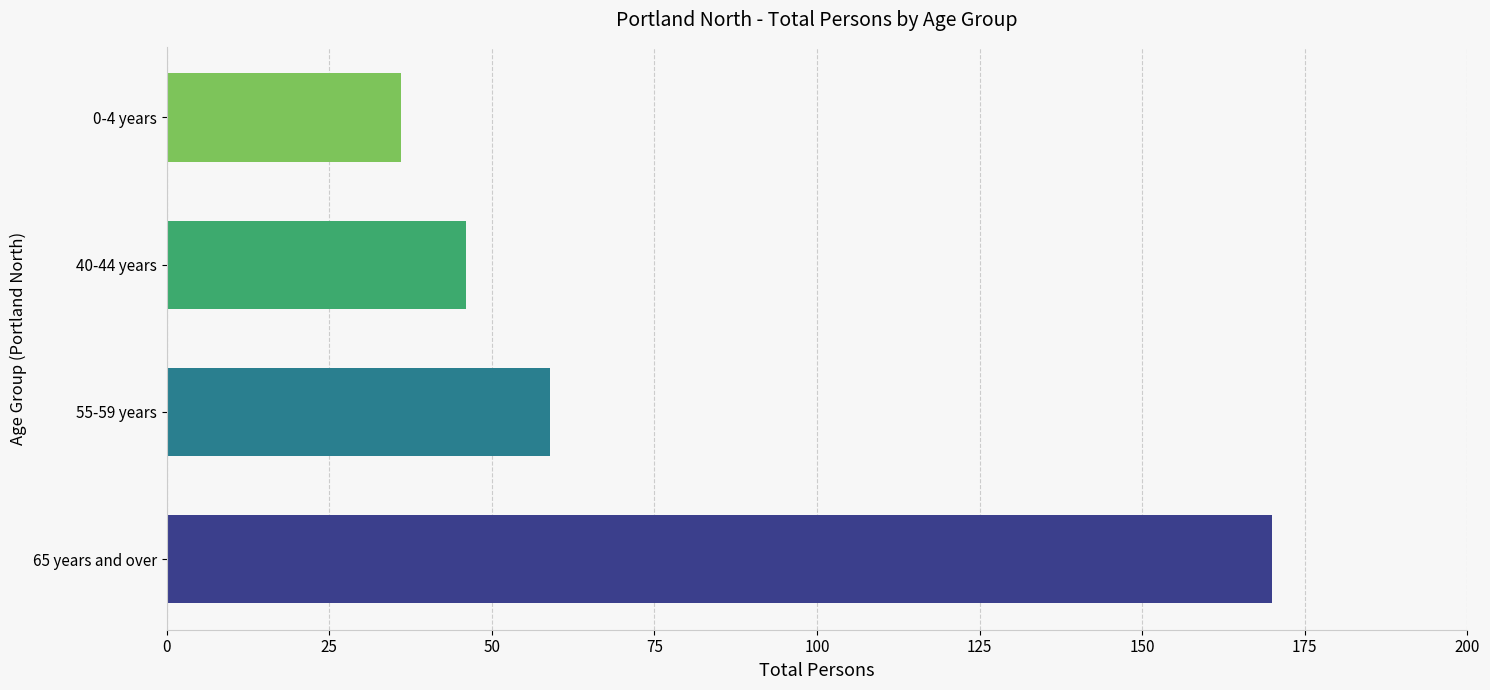

Which category has the lowest value across all series?

0-4 years